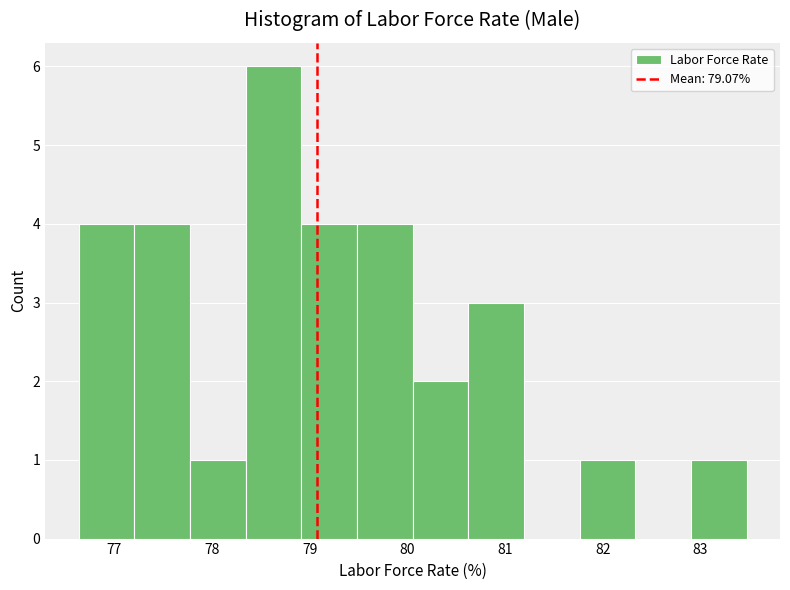

Reading left to right, list every bar in this chart as the range it spans on the x-axis followed by its height. Neither the bar edges nor the heights are printed on the chart, so give them approximately, as read against the axes.

76.6 to 77.2: 4
77.2 to 77.8: 4
77.8 to 78.3: 1
78.3 to 78.9: 6
78.9 to 79.5: 4
79.5 to 80.1: 4
80.1 to 80.6: 2
80.6 to 81.2: 3
81.2 to 81.8: 0
81.8 to 82.3: 1
82.3 to 82.9: 0
82.9 to 83.5: 1